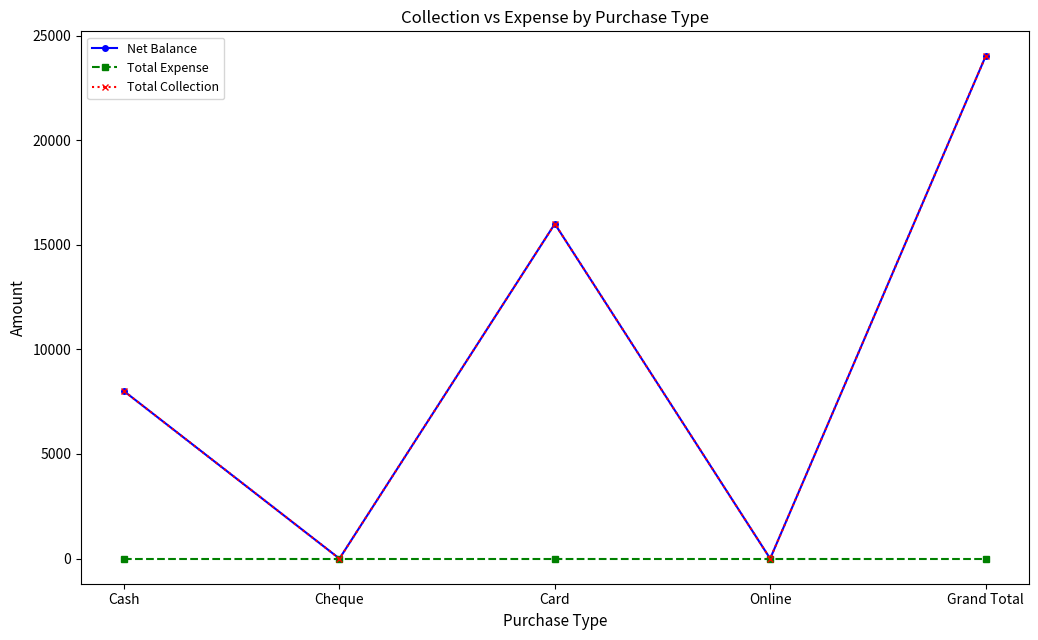

The Total Collection series shows 2179 at Cash. True or false?

False